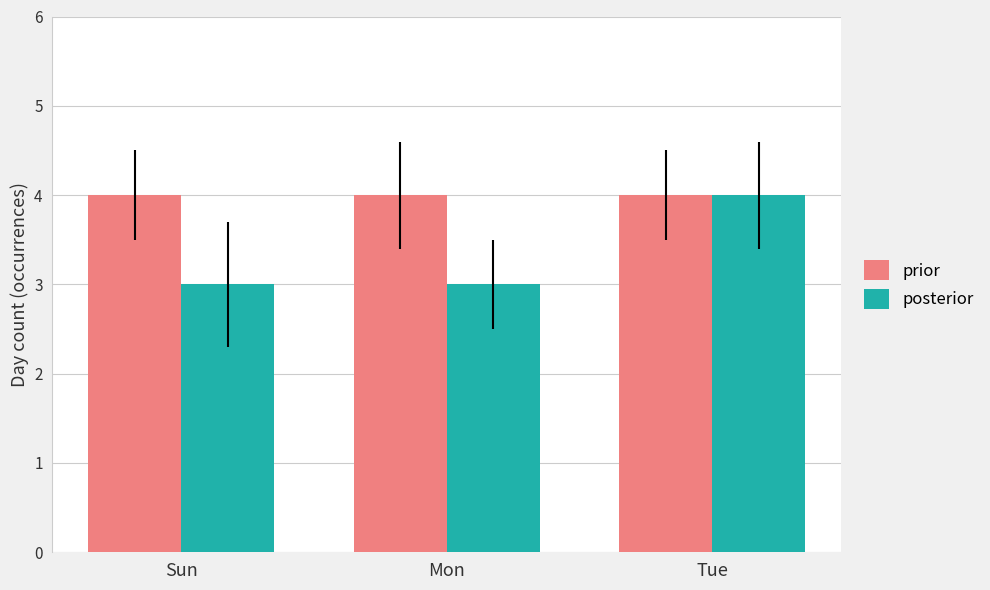

At how many categories does at least one series exceed 3?

3